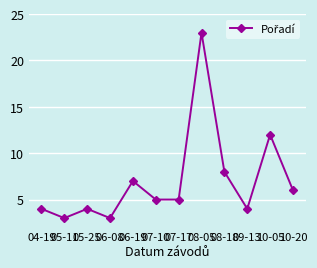

True or false: there are more than 0 points higher than both neighbors.

True